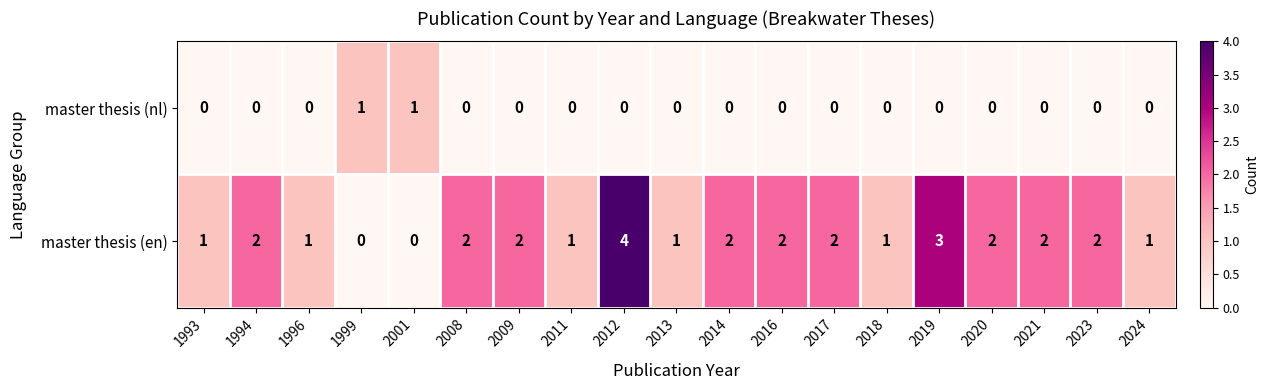

Count the number of data series in this chart.

2